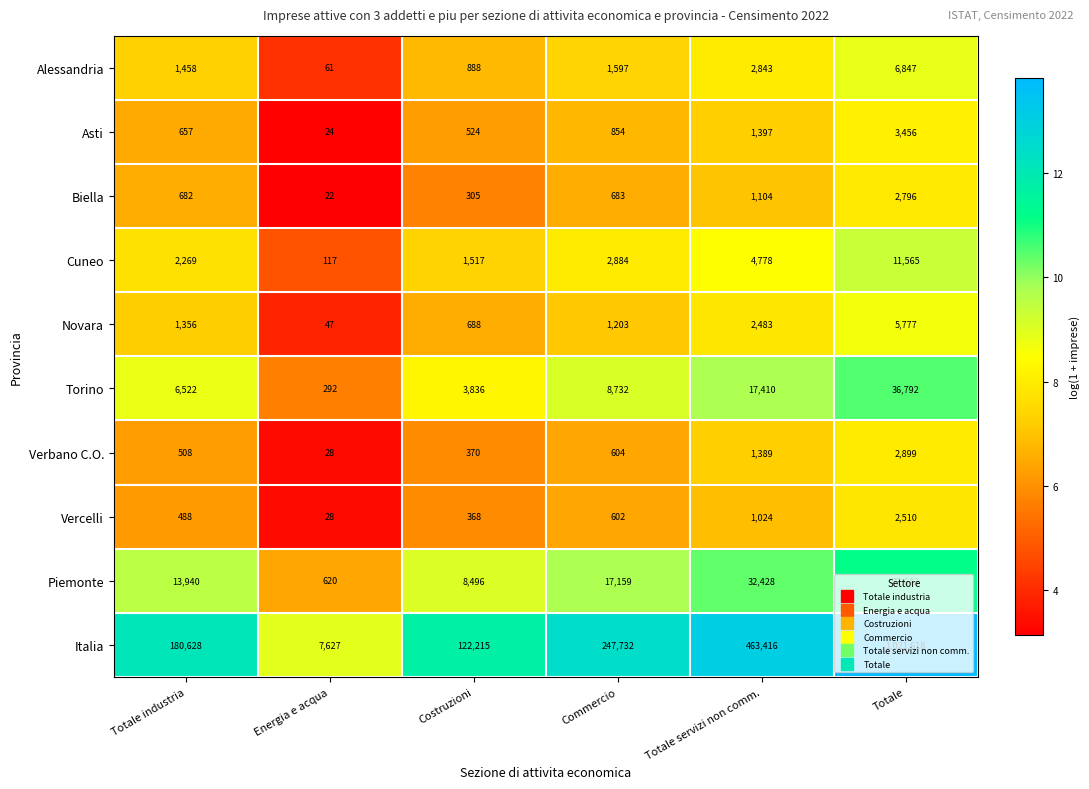

Which series has the largest total across all categories?

Italia